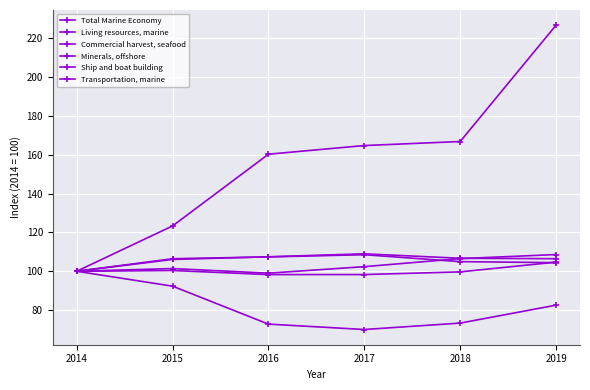

How many lines are shown in the chart?

6